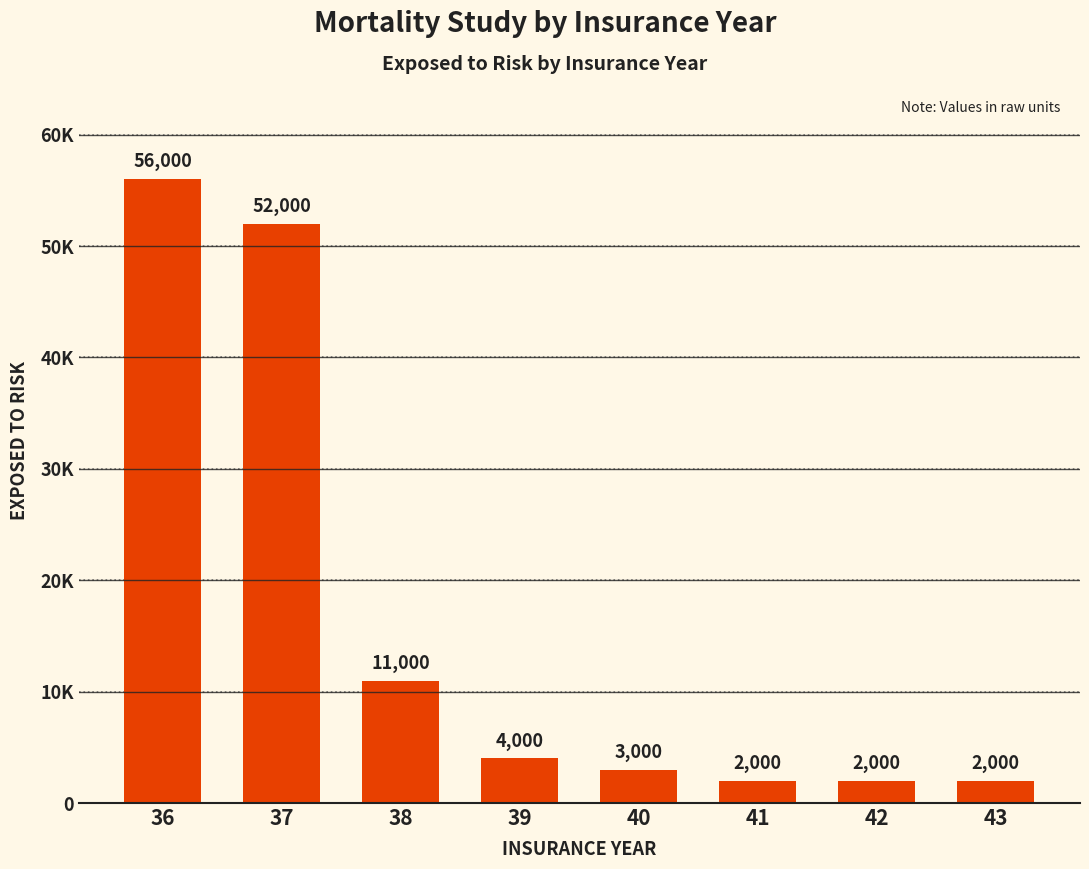

Is it true that the value at 40 is 4099?

False